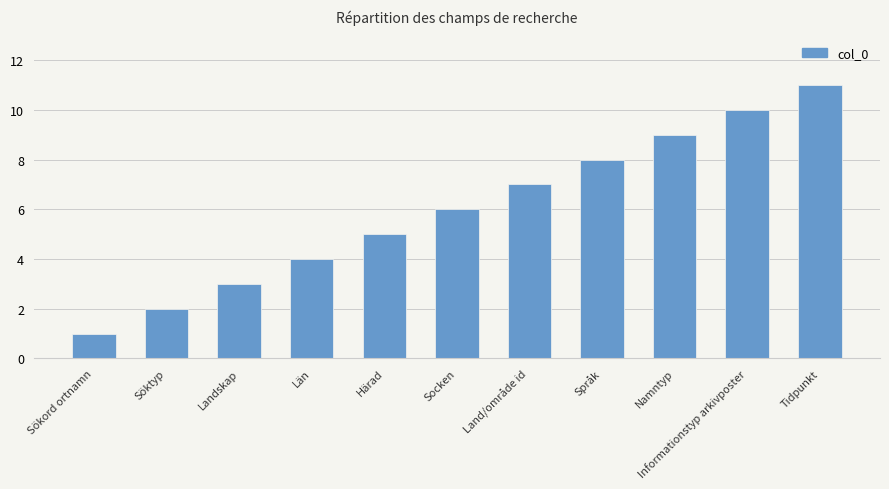

How many bars are there in total?

11